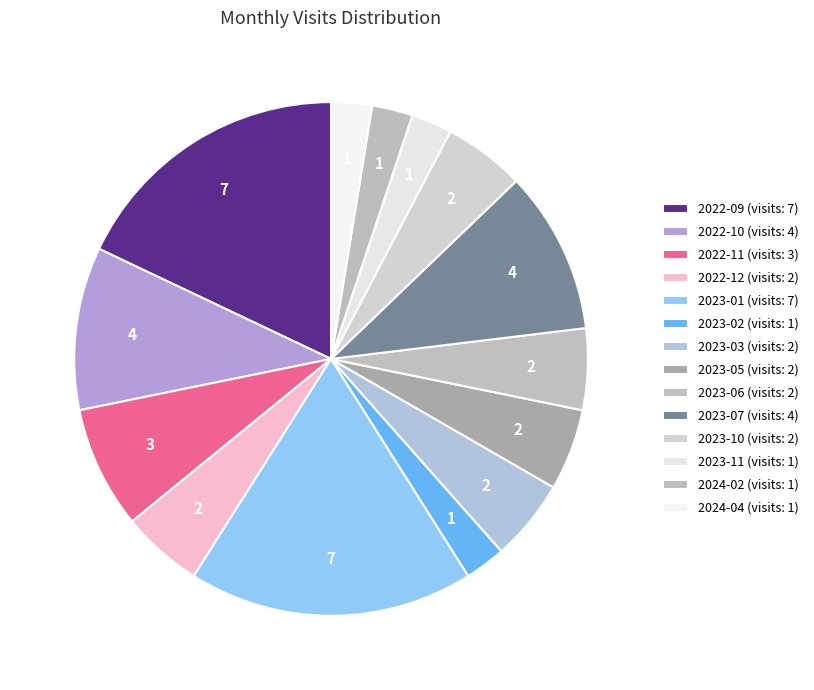

How many slices are in this pie chart?

14